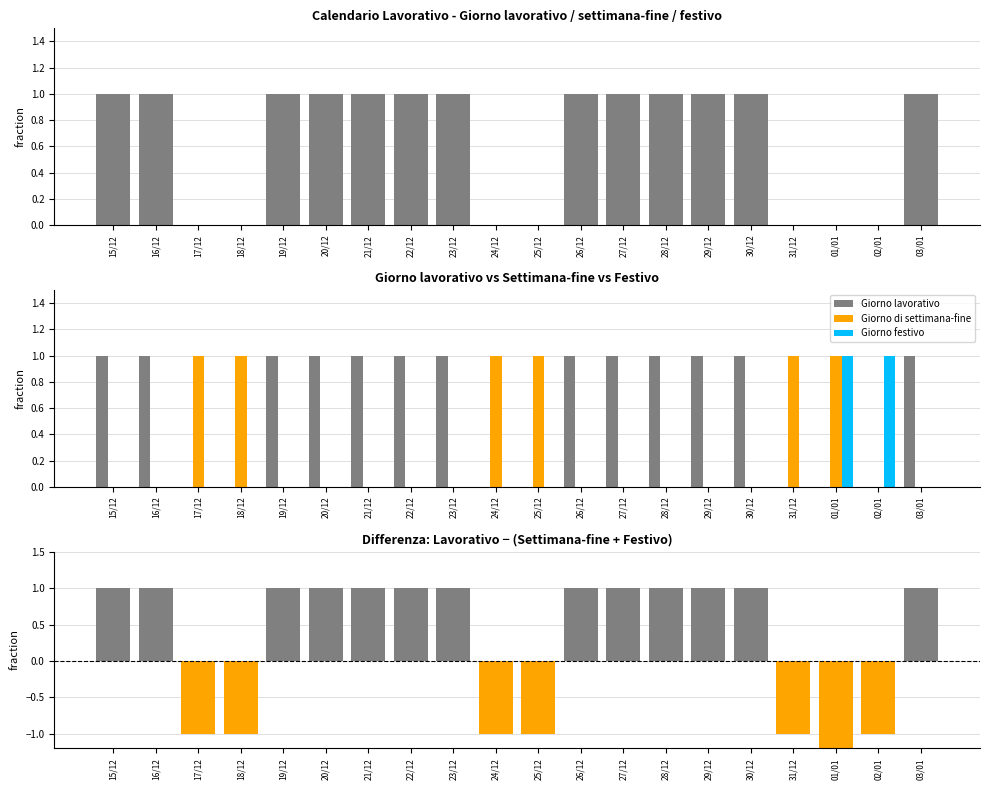

True or false: Giorno di settimana-fine has a value of 1 at 31/12.

True